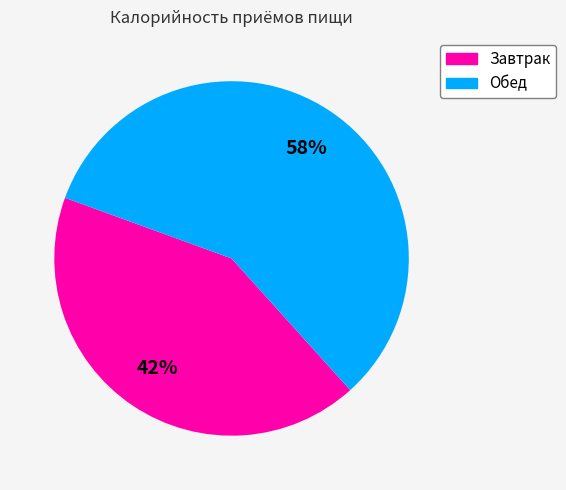

Is Завтрак the majority of the pie?

No